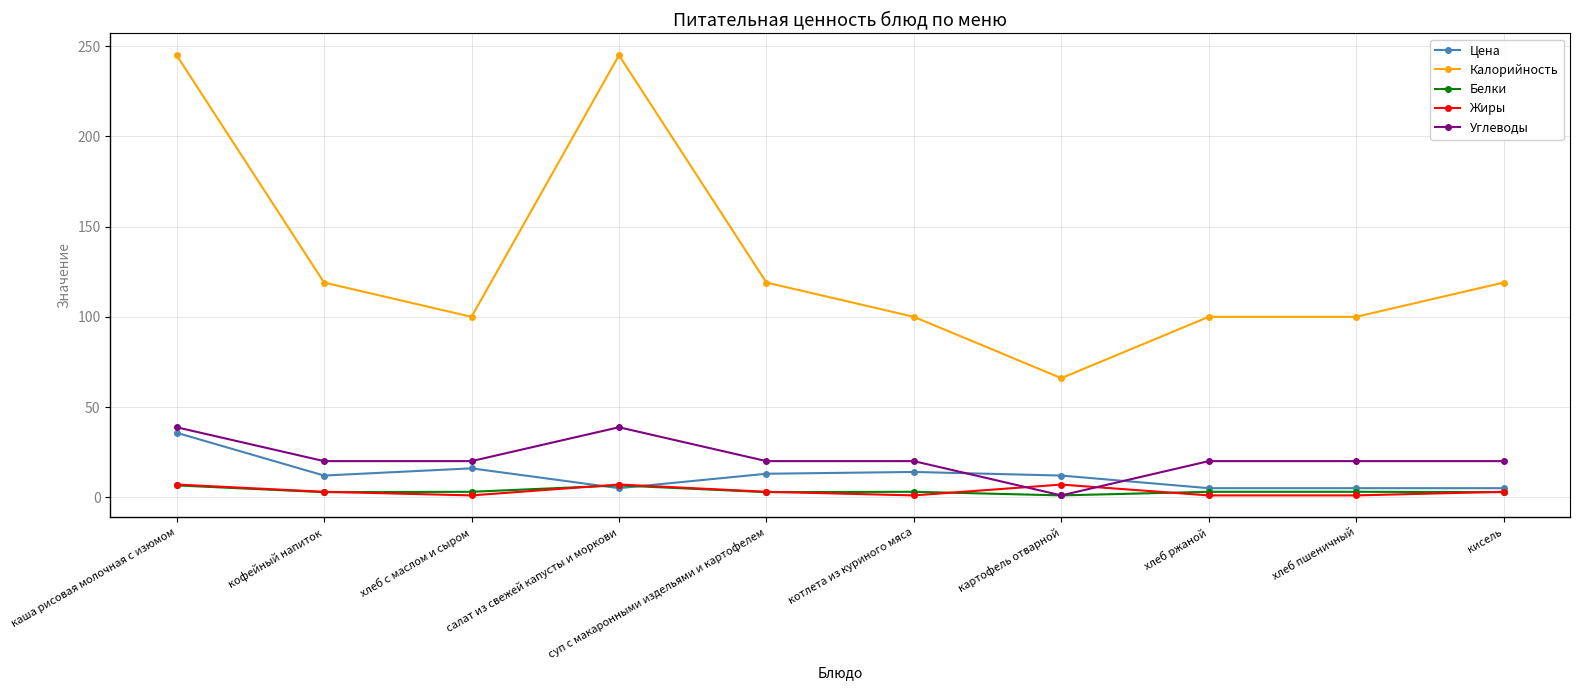

Is the value of Белки at хлеб ржаной greater than the value of Углеводы at кисель?

No